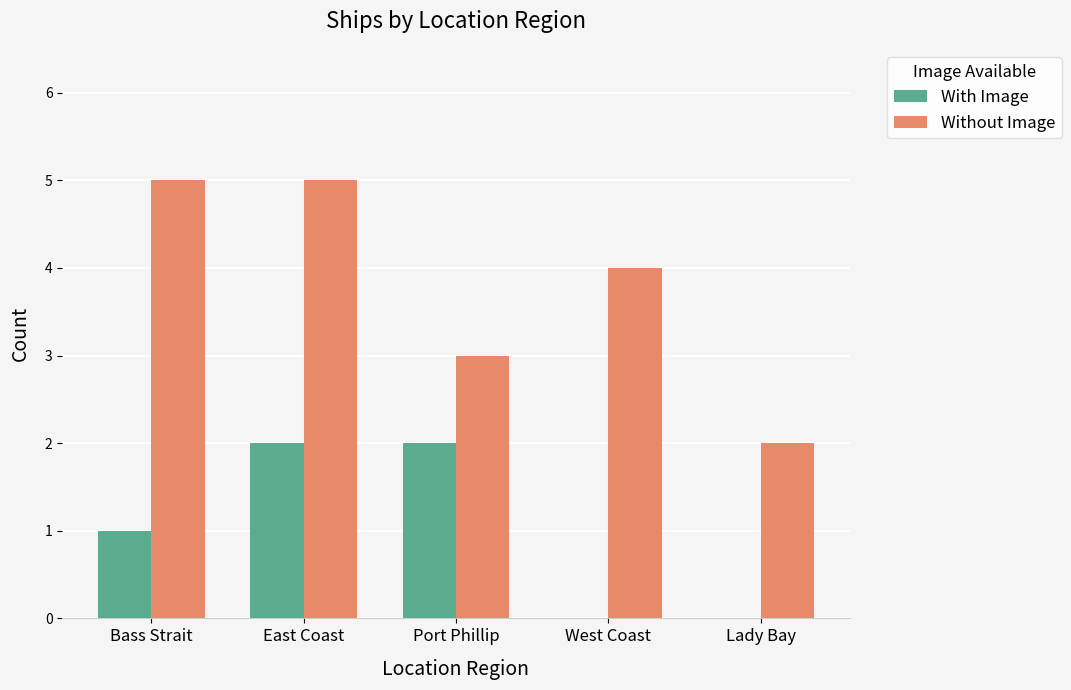

Reading left to right, list all the values displayed in this chart.

With Image: Bass Strait=1	East Coast=2	Port Phillip=2	West Coast=0	Lady Bay=0
Without Image: Bass Strait=5	East Coast=5	Port Phillip=3	West Coast=4	Lady Bay=2